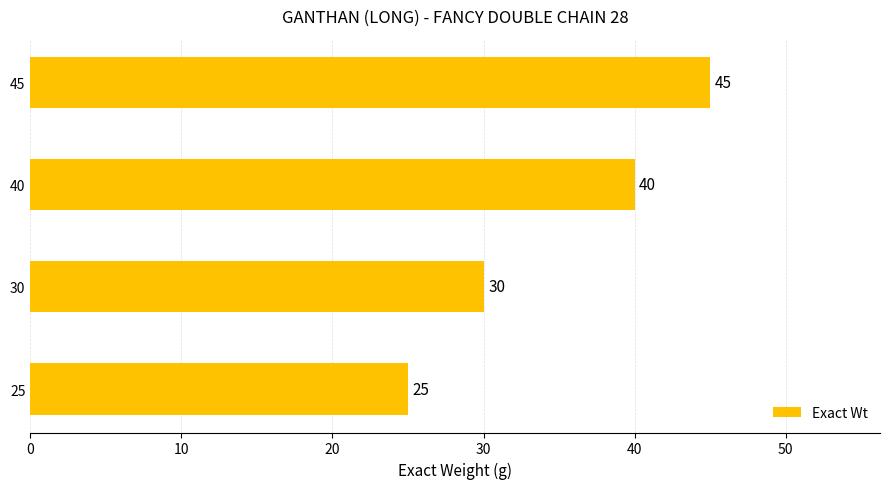

Between 30 and 45, which is larger?

45